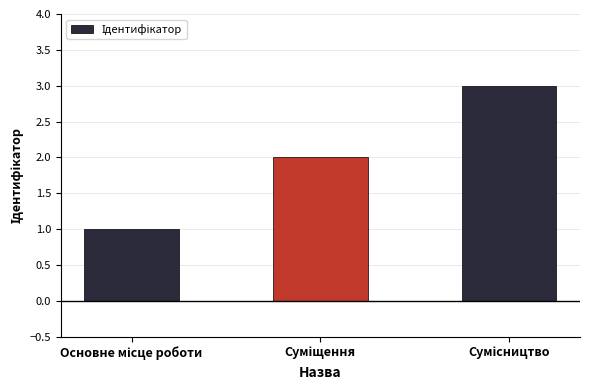

What is the maximum value shown in the chart?

3